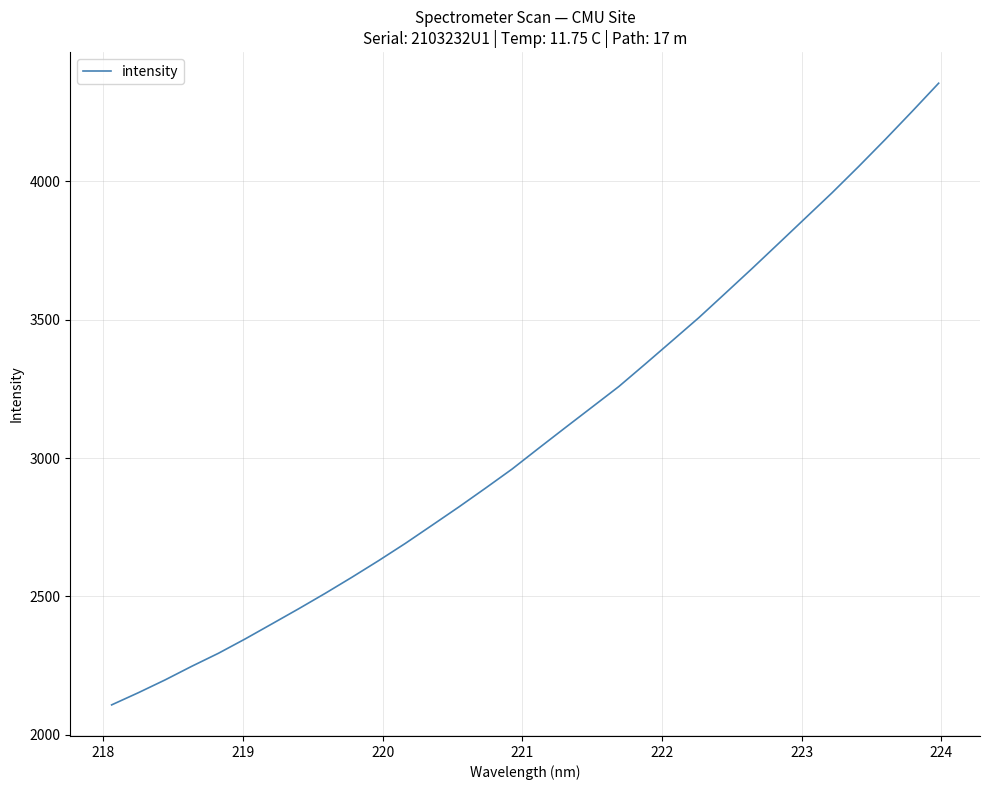

What is the greatest value displayed?

4354.9